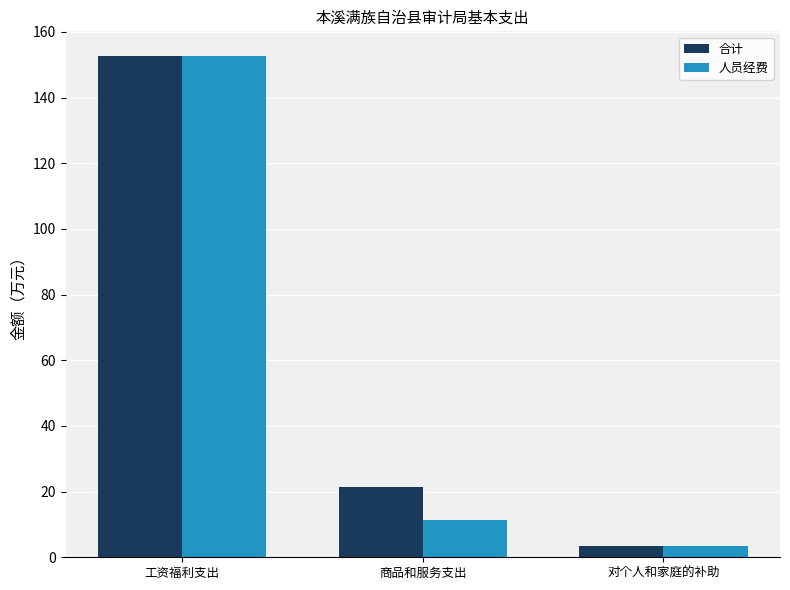

What is the approximate value of 人员经费 at 工资福利支出?

152.5